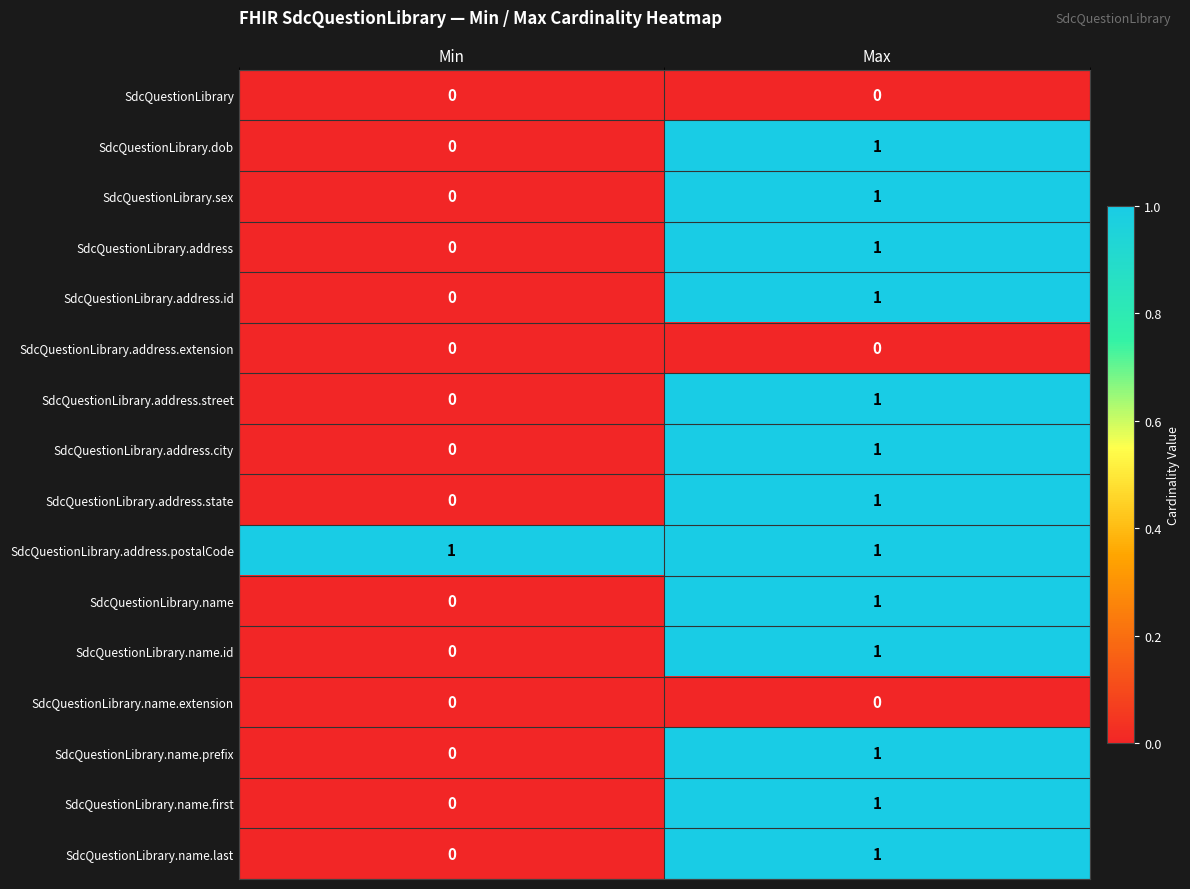

Which series has the largest total across all categories?

SdcQuestionLibrary.address.postalCode